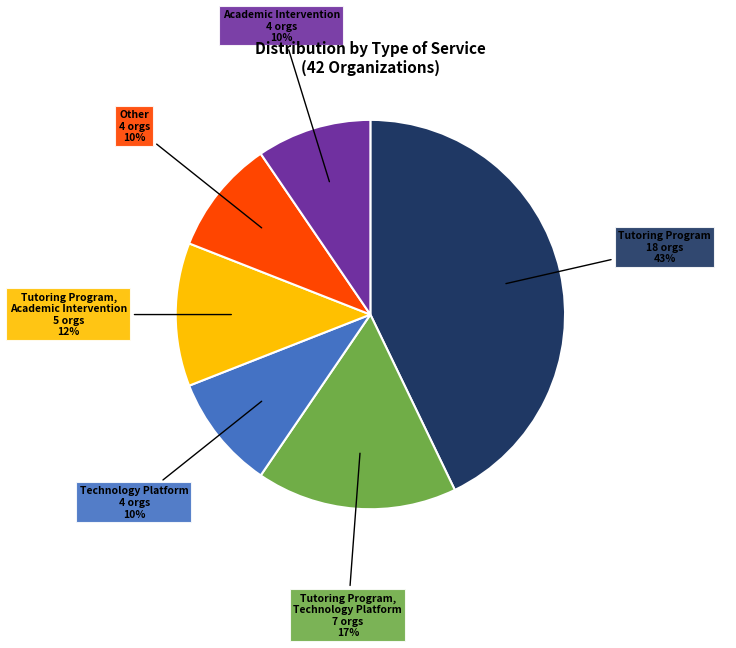

To the nearest percent, what is the average slice percentage?

17%